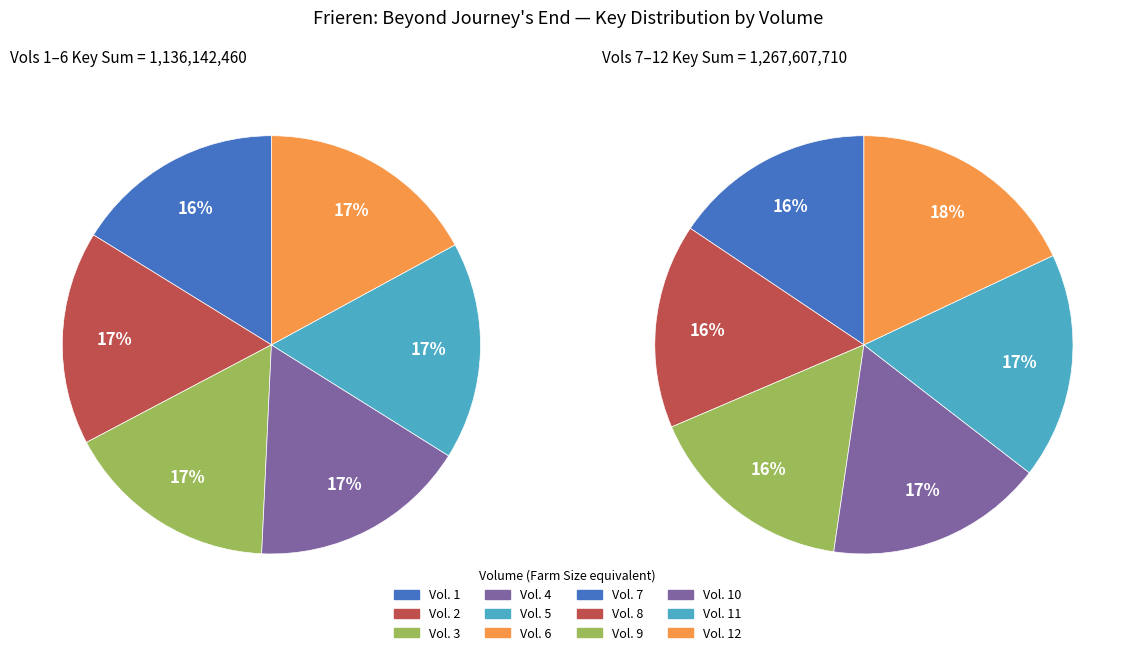

Is there any slice that represents more than half of the pie?

No